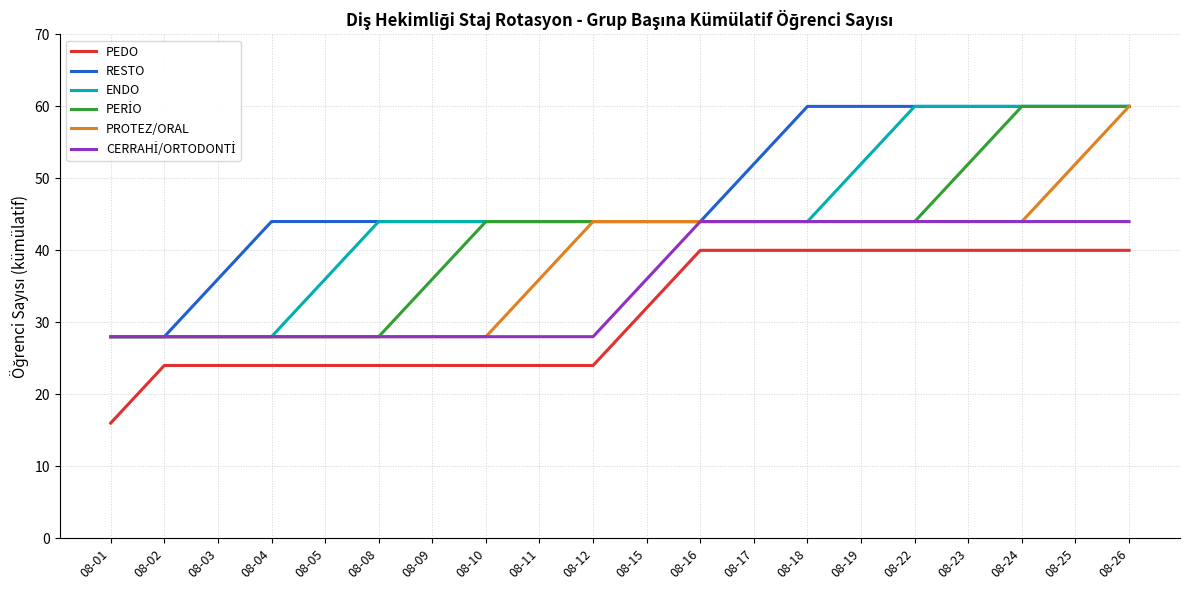

True or false: ENDO has a value of 44 at 08-09.

True